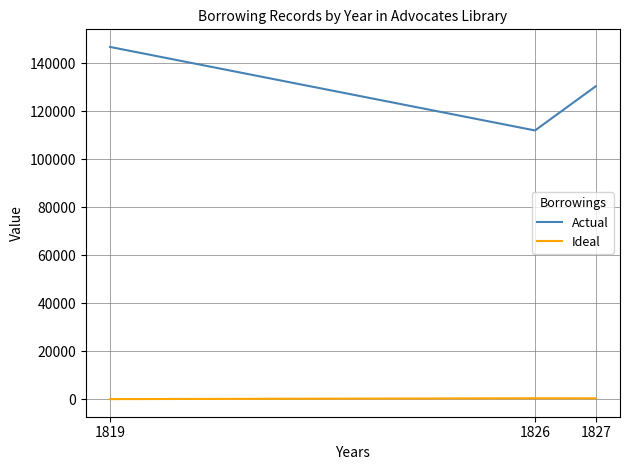

List the series in order of their peak value, lowest first.

Ideal, Actual